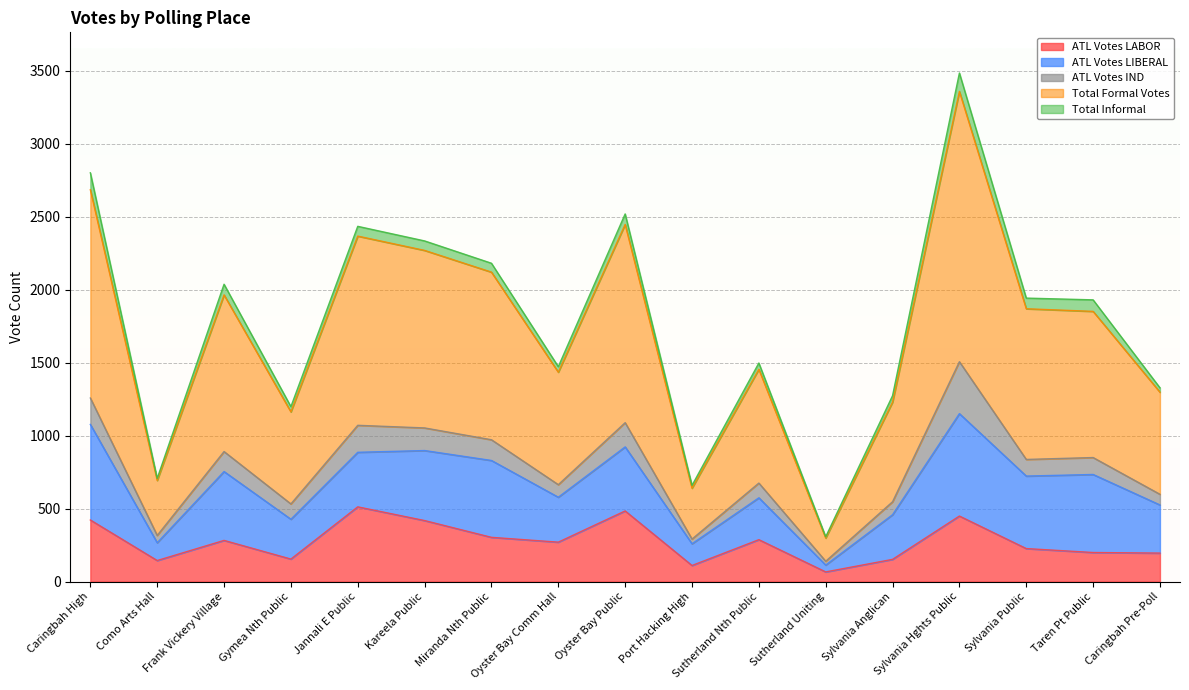

Where is the first local minimum for ATL Votes LIBERAL?

Como Arts Hall